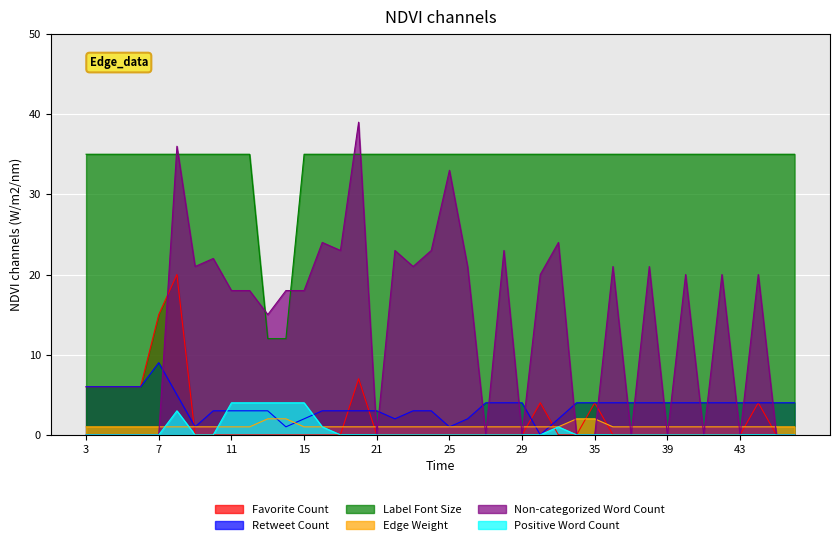

At how many categories does at least one series exceed 5?

40